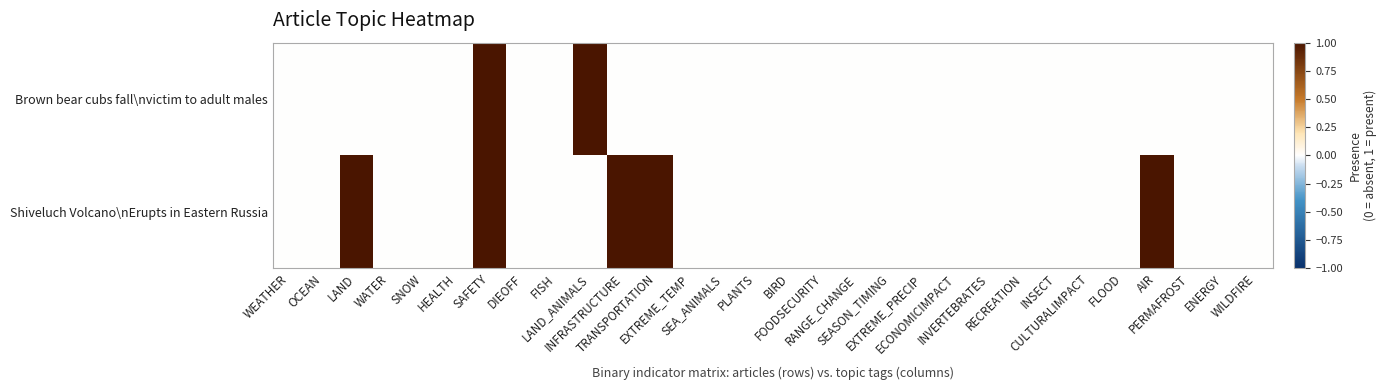

Reading left to right, transcribe all the data shown in this chart.

Brown bear cubs fall\nvictim to adult males: WEATHER=0	OCEAN=0	LAND=0	WATER=0	SNOW=0	HEALTH=0	SAFETY=1	DIEOFF=0	FISH=0	LAND_ANIMALS=1	INFRASTRUCTURE=0	TRANSPORTATION=0	EXTREME_TEMP=0	SEA_ANIMALS=0	PLANTS=0	BIRD=0	FOODSECURITY=0	RANGE_CHANGE=0	SEASON_TIMING=0	EXTREME_PRECIP=0	ECONOMICIMPACT=0	INVERTEBRATES=0	RECREATION=0	INSECT=0	CULTURALIMPACT=0	FLOOD=0	AIR=0	PERMAFROST=0	ENERGY=0	WILDFIRE=0
Shiveluch Volcano\nErupts in Eastern Russia: WEATHER=0	OCEAN=0	LAND=1	WATER=0	SNOW=0	HEALTH=0	SAFETY=1	DIEOFF=0	FISH=0	LAND_ANIMALS=0	INFRASTRUCTURE=1	TRANSPORTATION=1	EXTREME_TEMP=0	SEA_ANIMALS=0	PLANTS=0	BIRD=0	FOODSECURITY=0	RANGE_CHANGE=0	SEASON_TIMING=0	EXTREME_PRECIP=0	ECONOMICIMPACT=0	INVERTEBRATES=0	RECREATION=0	INSECT=0	CULTURALIMPACT=0	FLOOD=0	AIR=1	PERMAFROST=0	ENERGY=0	WILDFIRE=0